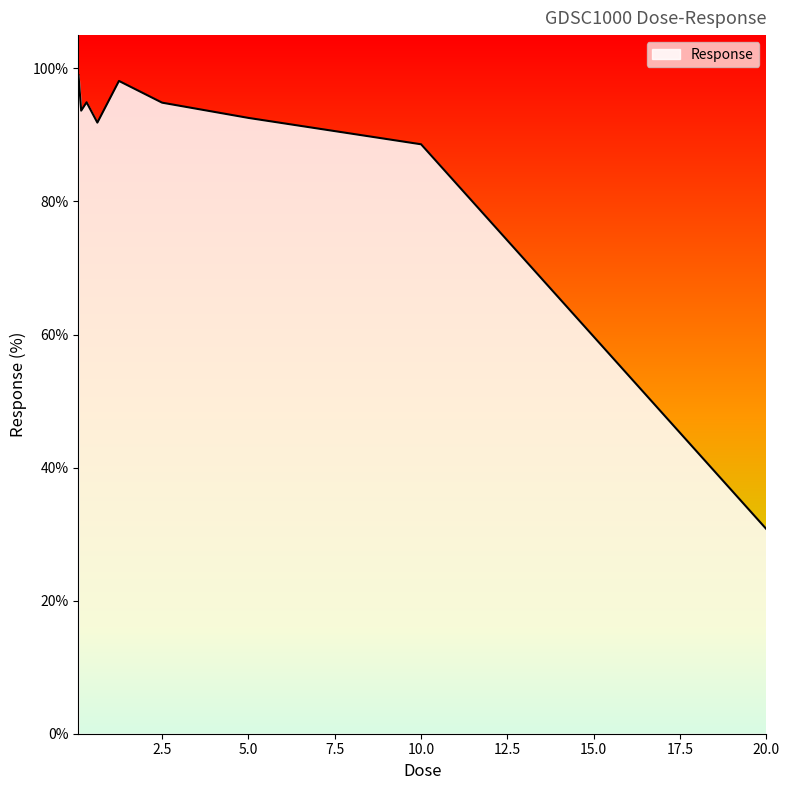

What is the maximum value shown in the chart?

99.0